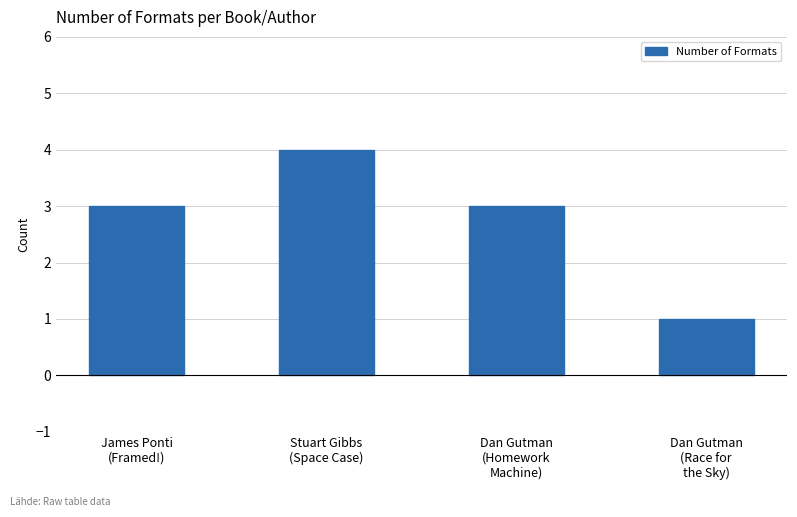

What is the average value?

3